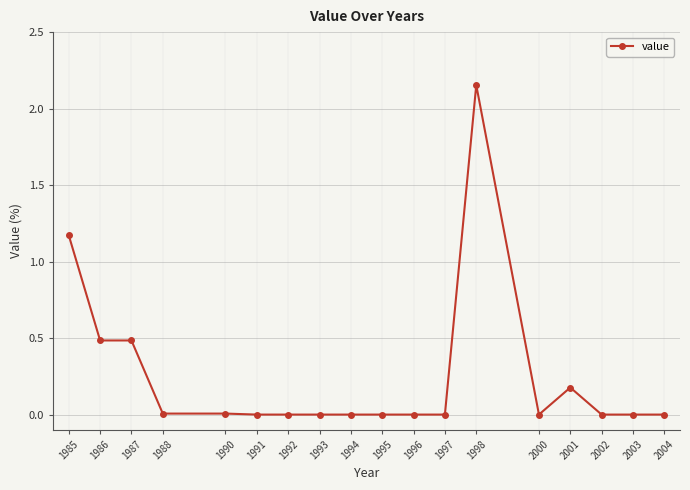

True or false: the data shows 0.0 at 2000.

True